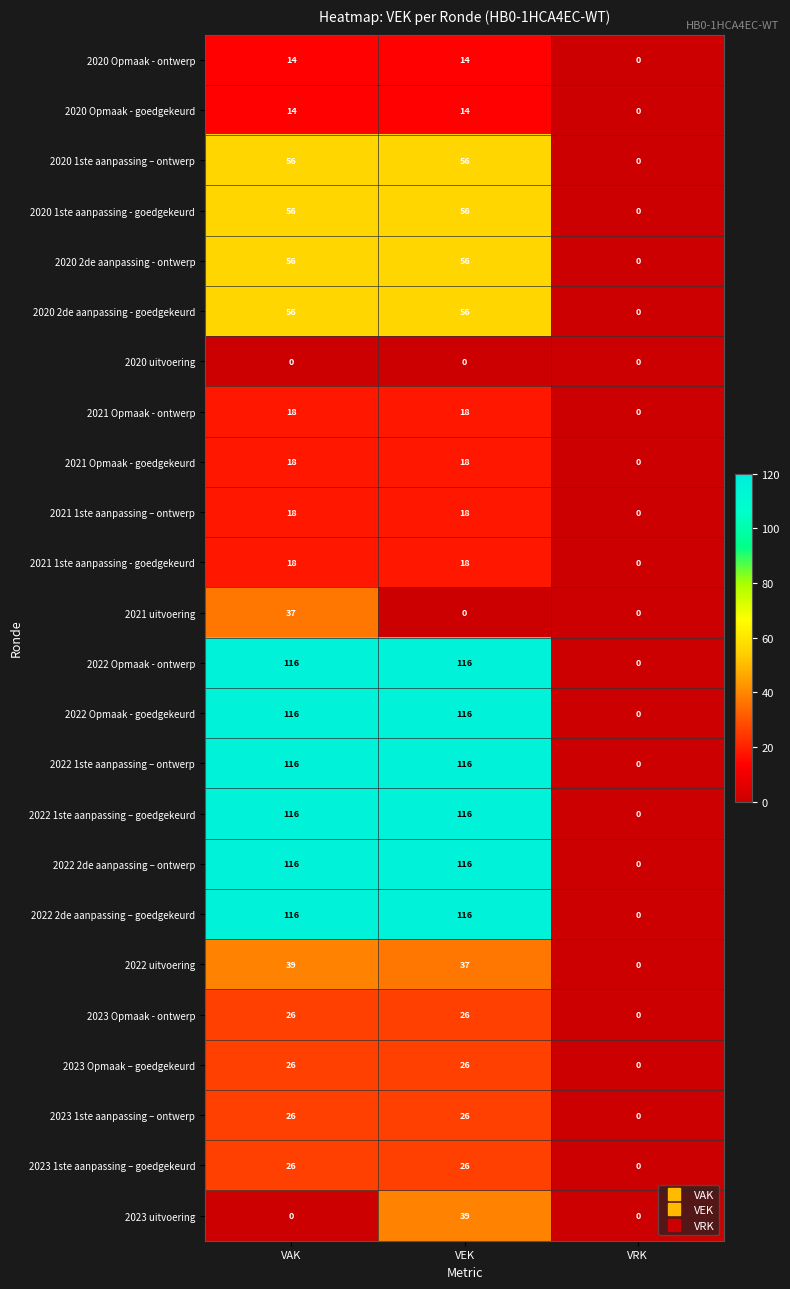

The 2021 1ste aanpassing – ontwerp series shows 6 at VAK. True or false?

False